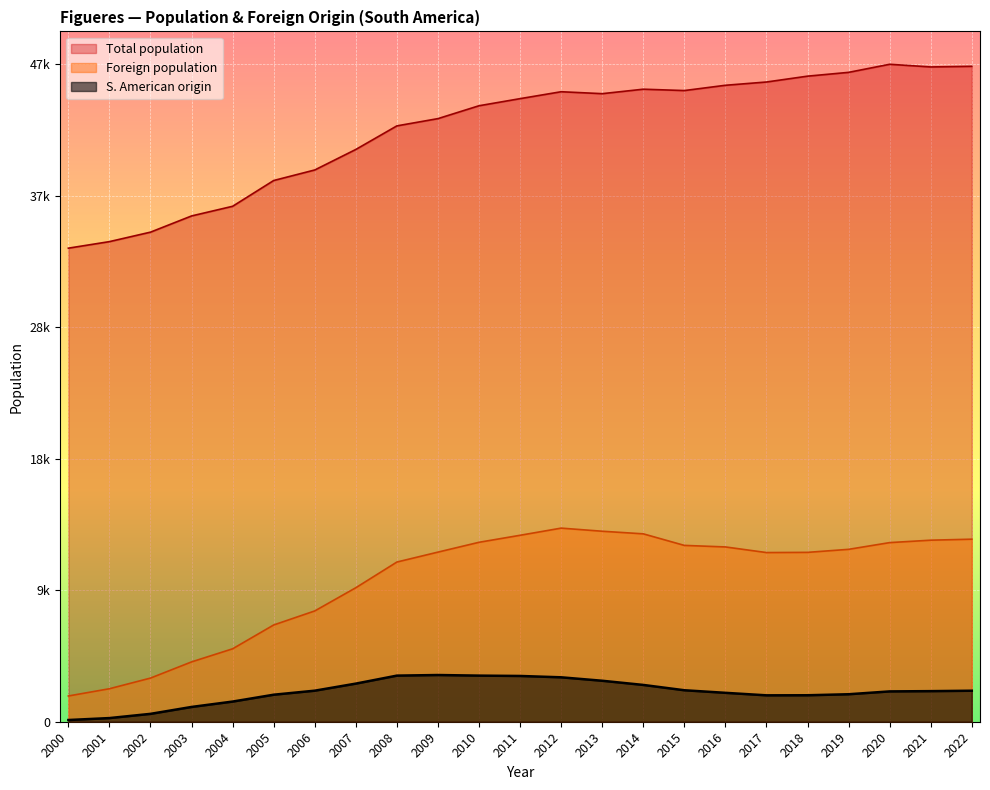

Reading left to right, extract all data points from this chart.

Total population: 34023	34493	35174	36338	37032	38884	39641	41115	42809	43330	44255	44765	45262	45123	45444	45346	45726	45961	46381	46654	47235	47043	47088
Foreign population: 1850	2371	3136	4299	5240	6952	7960	9627	11473	12186	12892	13395	13910	13686	13499	12669	12558	12154	12168	12386	12869	13043	13115
S. American origin: 123	263	566	1062	1449	1941	2231	2739	3313	3356	3313	3288	3192	2944	2644	2262	2077	1897	1902	1975	2179	2198	2228